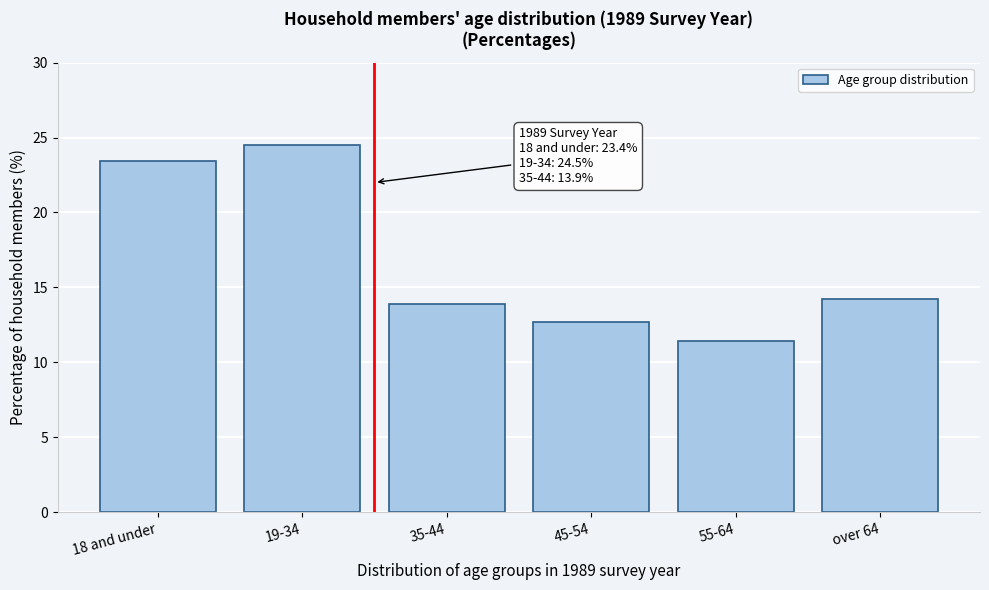

Reading left to right, transcribe all the data shown in this chart.

23.4	24.5	13.9	12.7	11.4	14.2